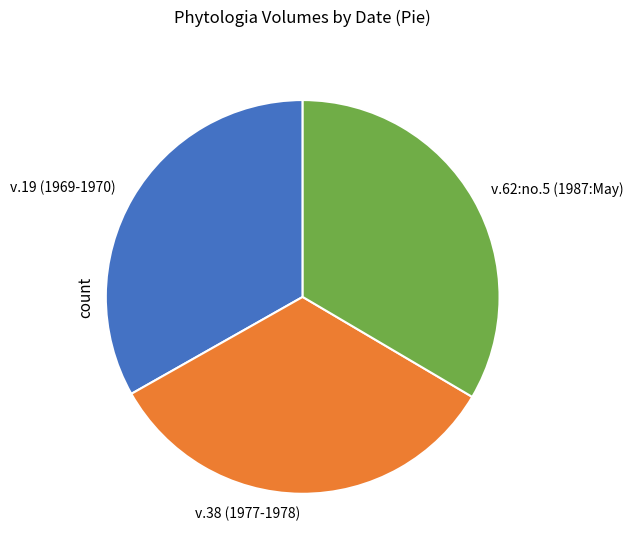

The v.38 (1977-1978) slice represents 19% of the pie. True or false?

False